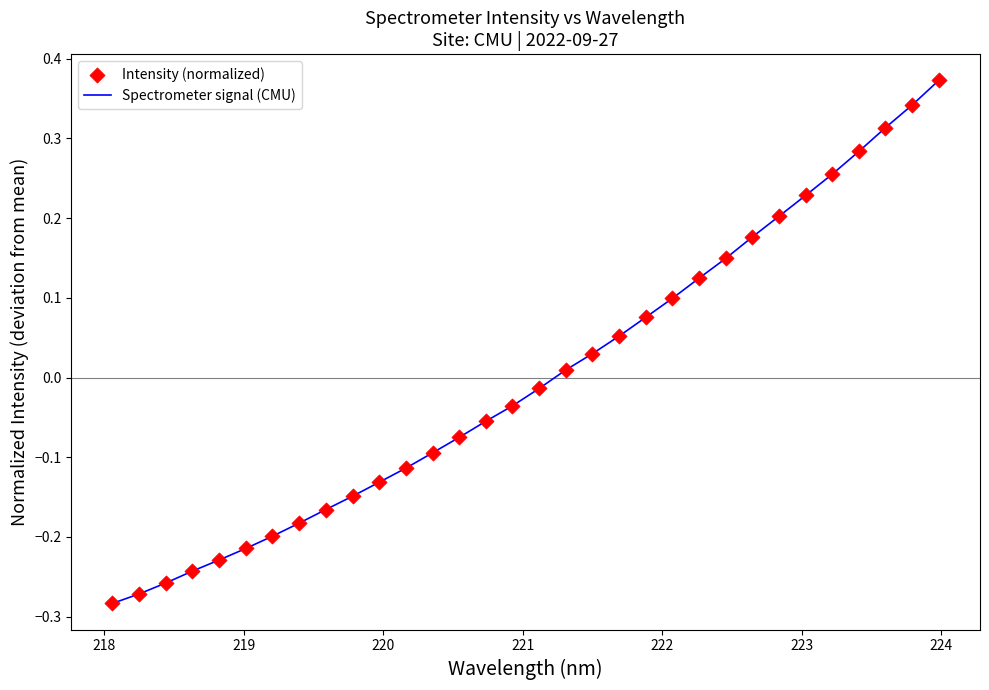

What is the difference between the maximum and minimum values?

0.7